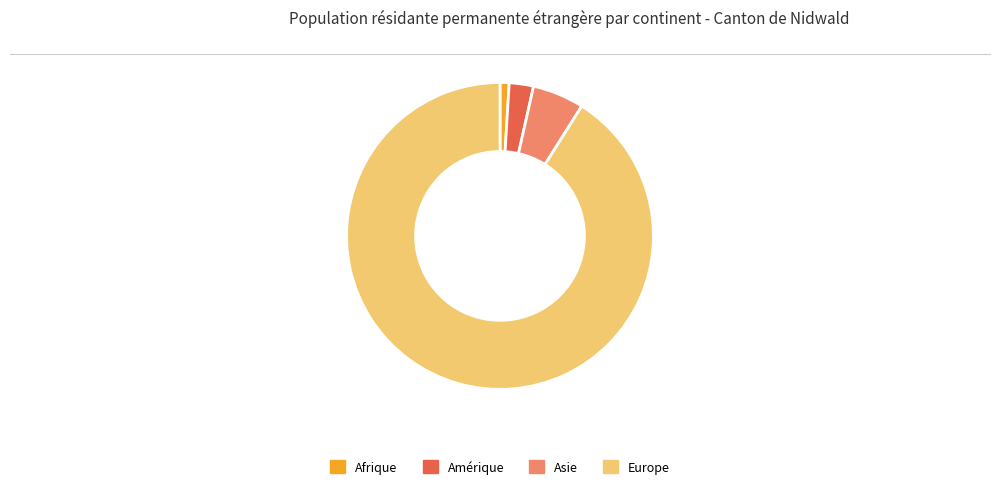

Which category has the biggest portion of the pie?

Europe